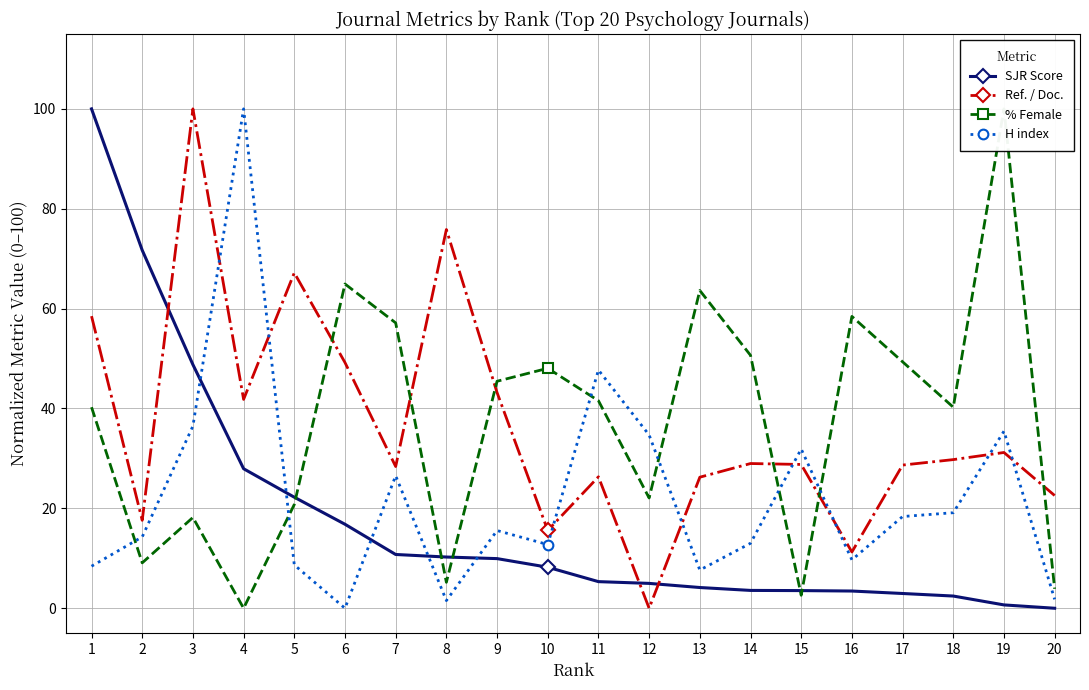

How many interior local valleys does the Ref. / Doc. series have?

6